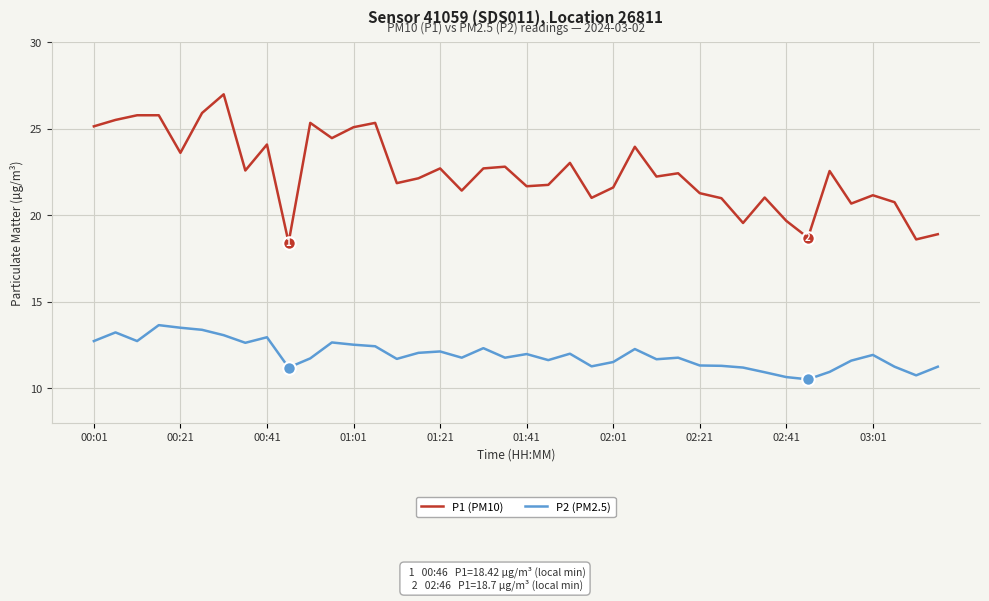

Which series has the largest total across all categories?

P1 (PM10)